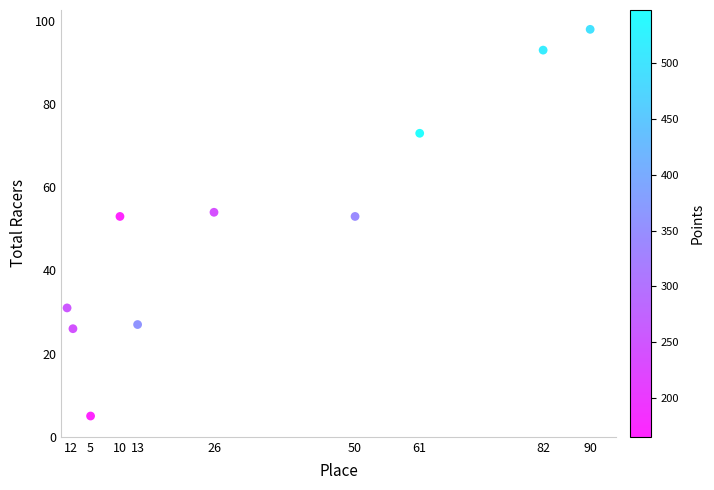

What is the average X value?

34